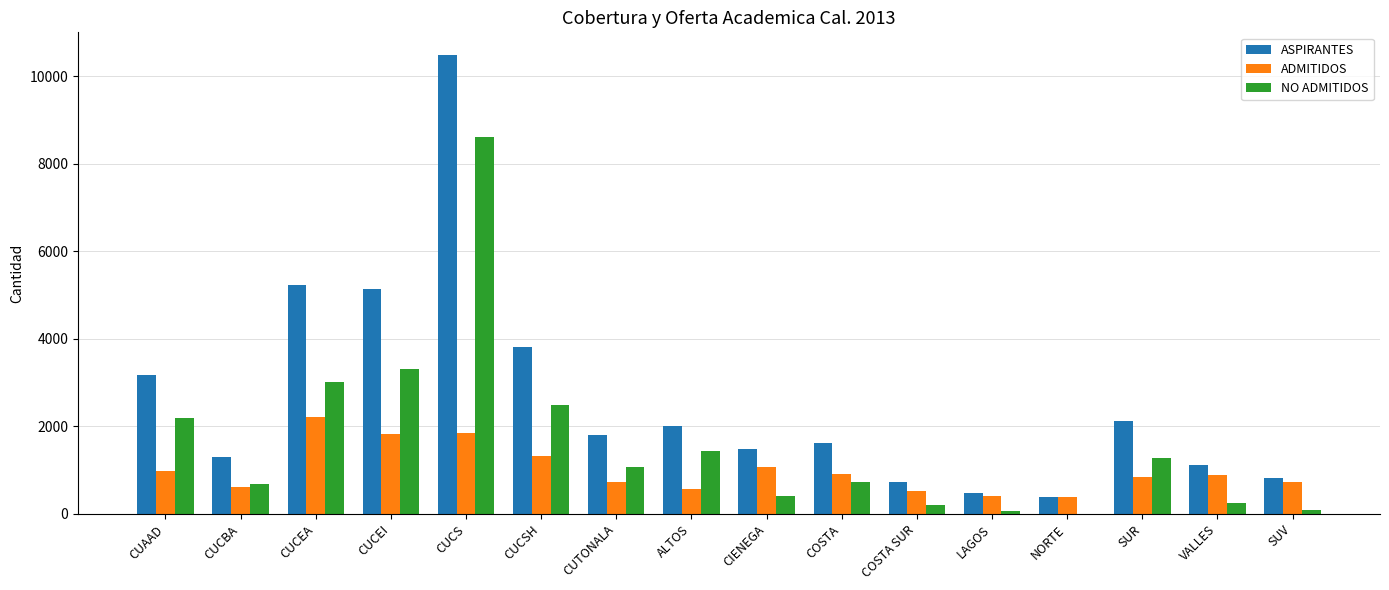

What is the total value across all series at CUCSH?

7614